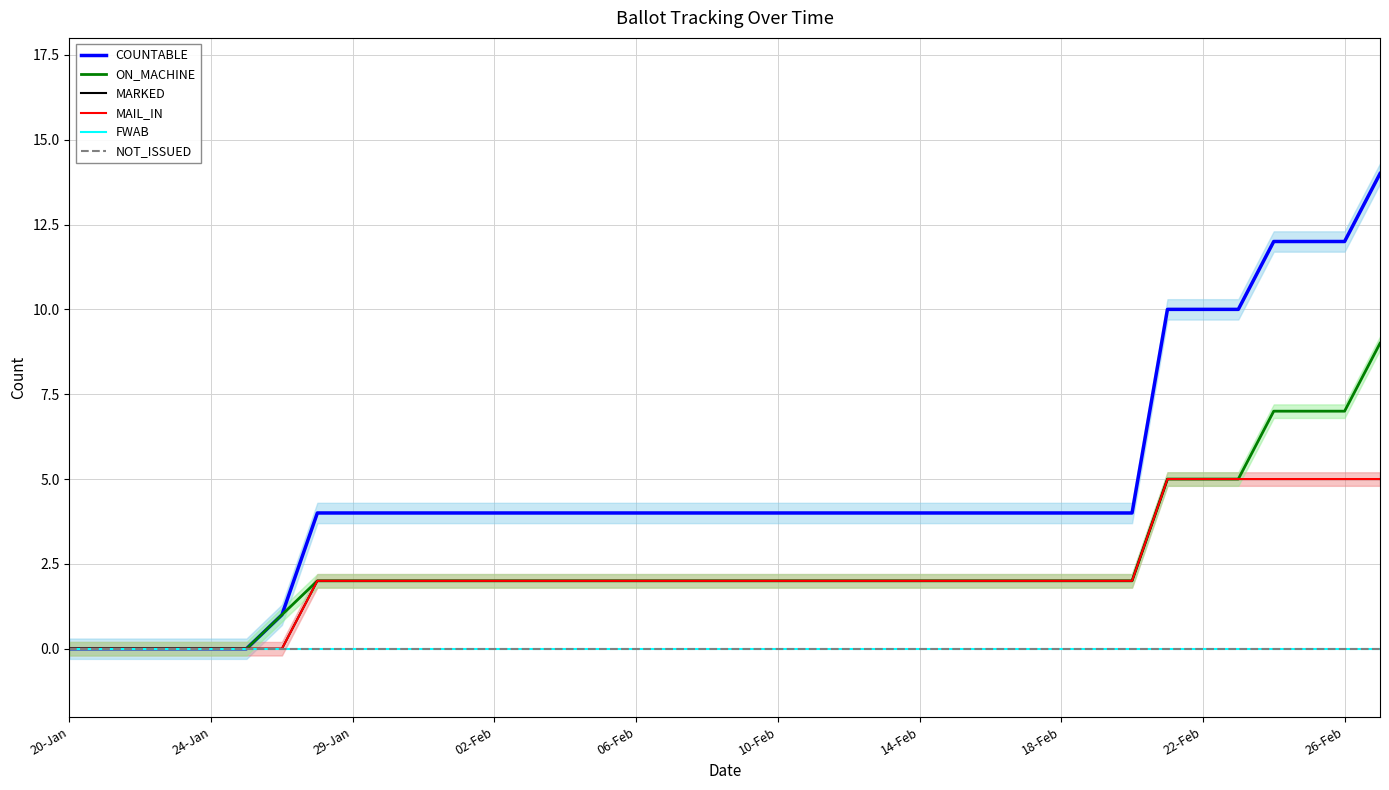

At how many categories does at least one series exceed 11?

4